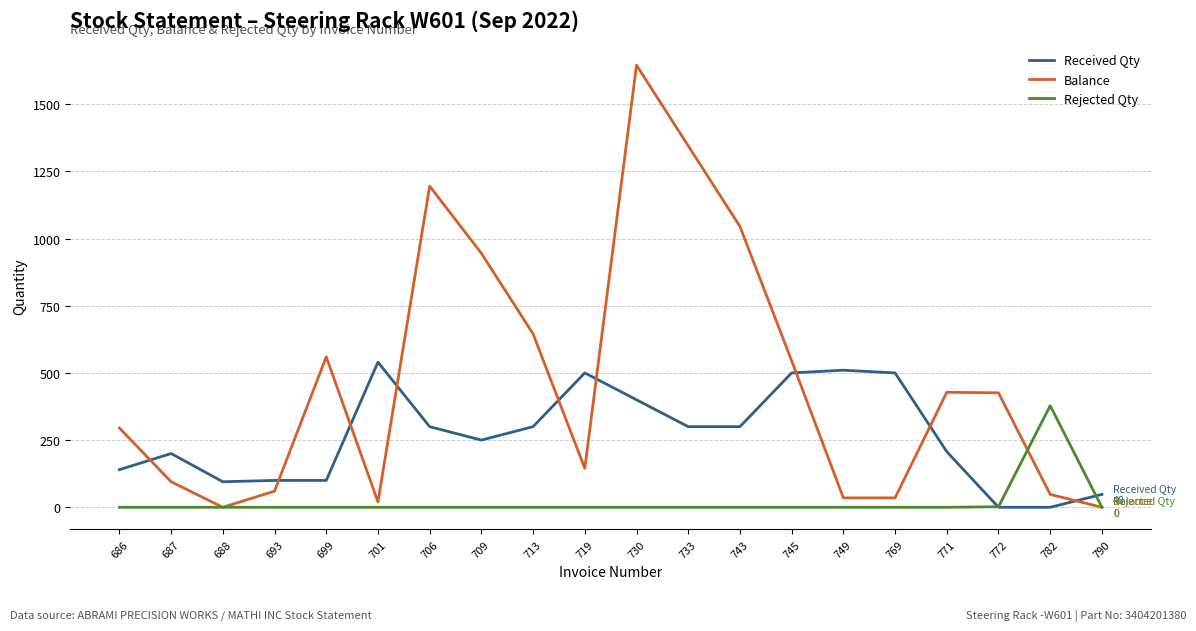

True or false: Balance has a value of 1345 at 733.

True